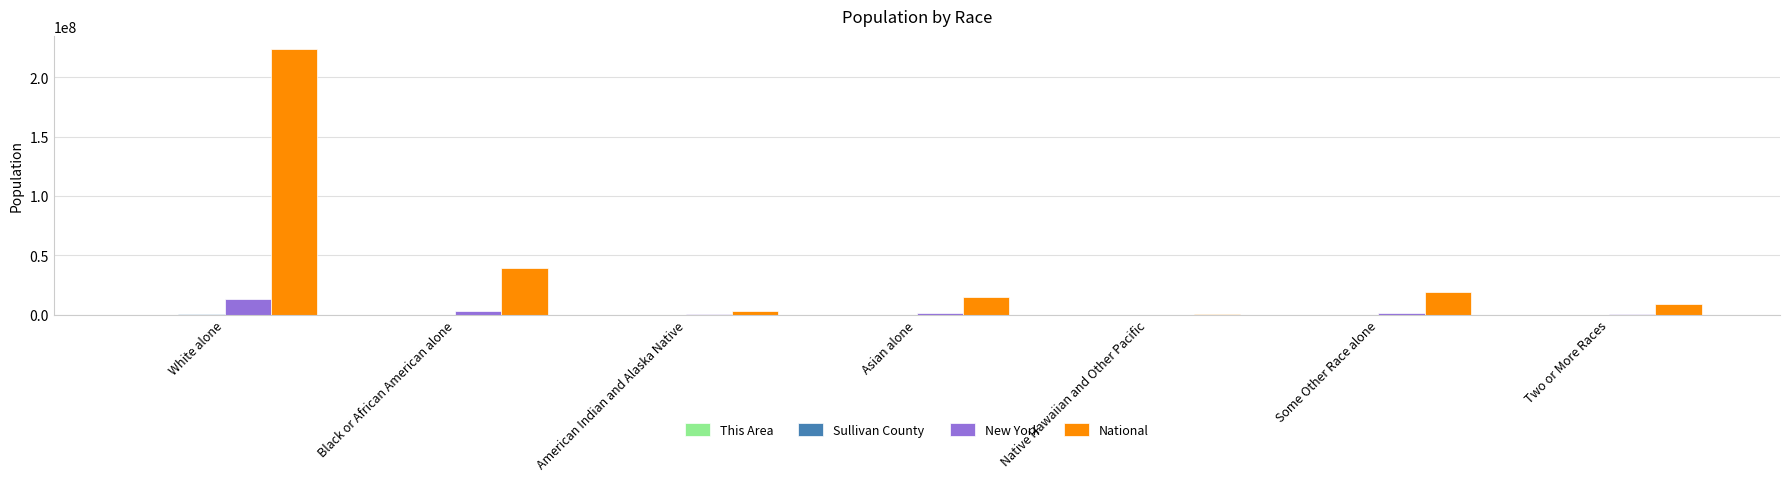

What is the sum of all National values?

308745538